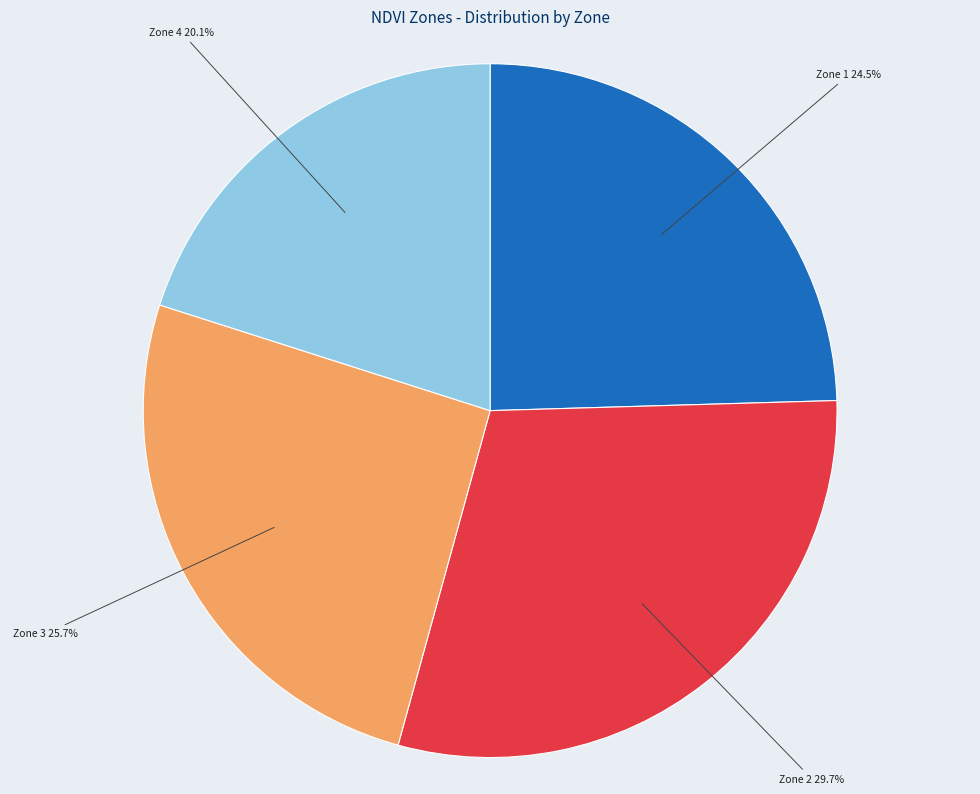

Count the number of slices in the pie.

4